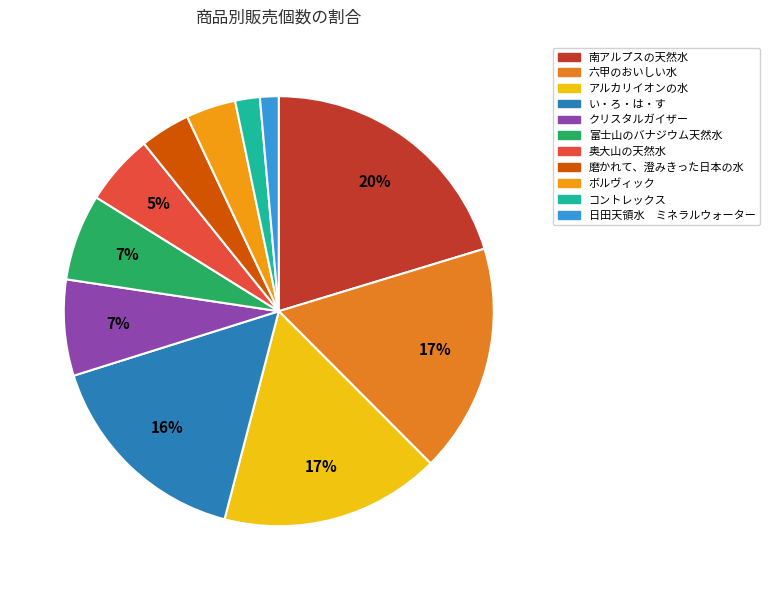

What percentage is the コントレックス slice, to the nearest percent?

2%